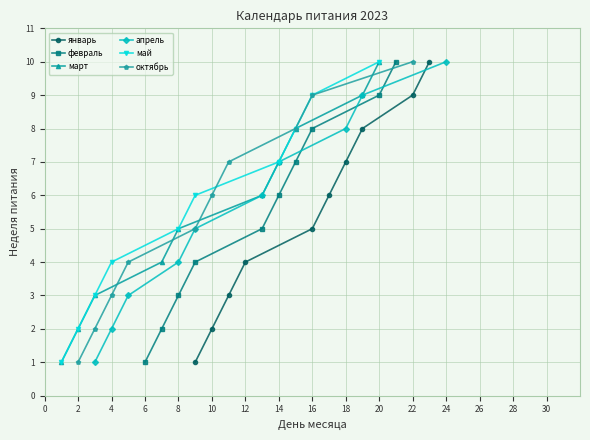

What are all the series names shown in the legend?

январь, февраль, март, апрель, май, октябрь